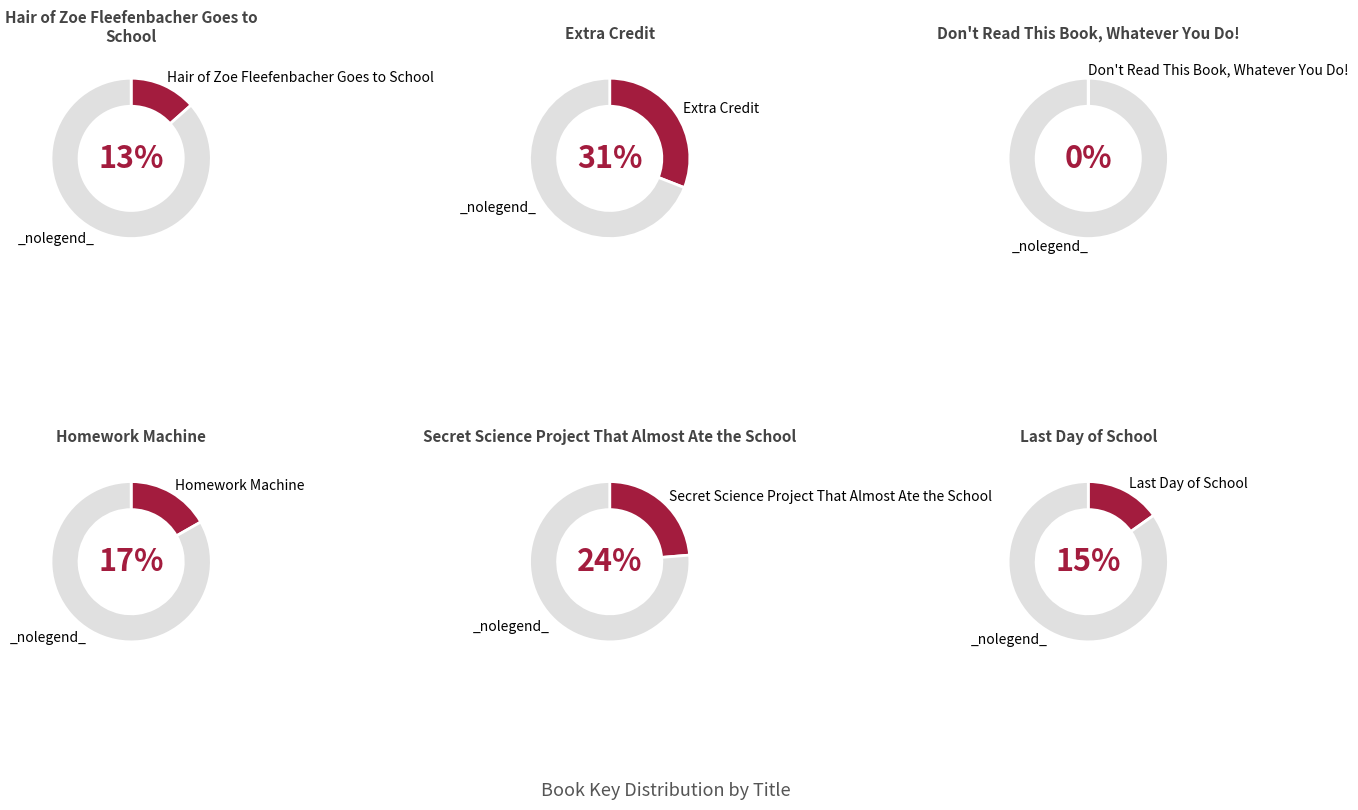

Is it true that Don't Read This Book, Whatever You Do! is 0% of the pie?

True